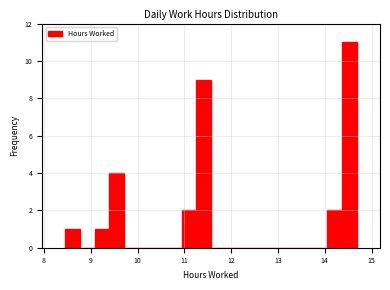

Read against the x-axis, roughly where is the centre of the tallest bar?

14.5